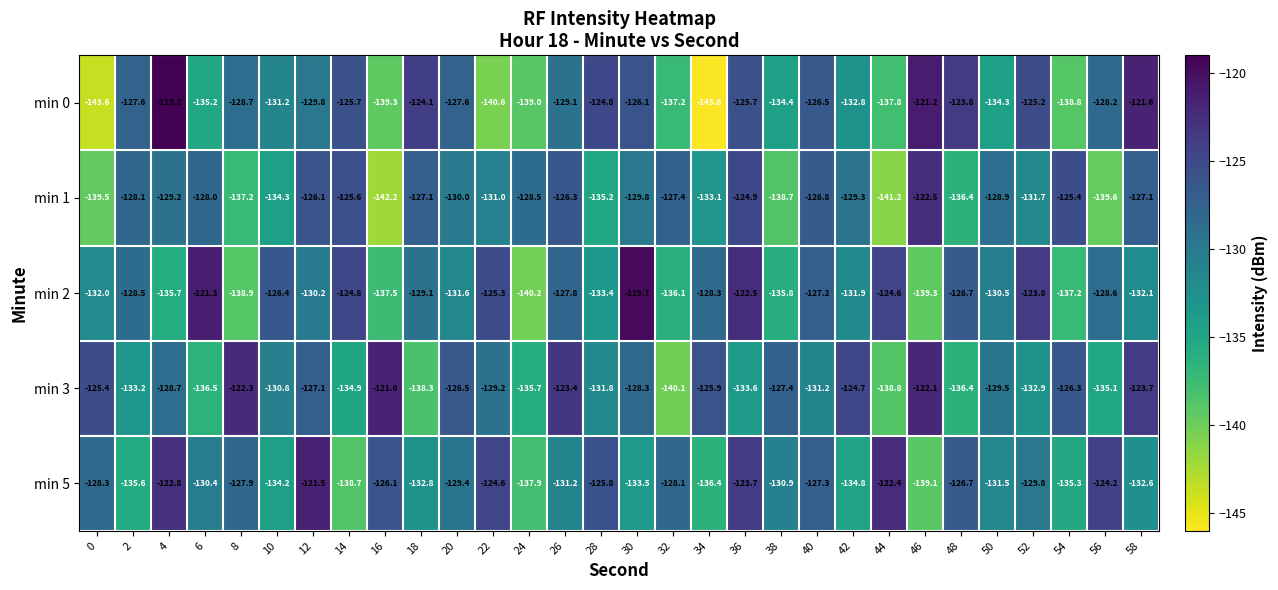

Which category has the highest value across all series?

4